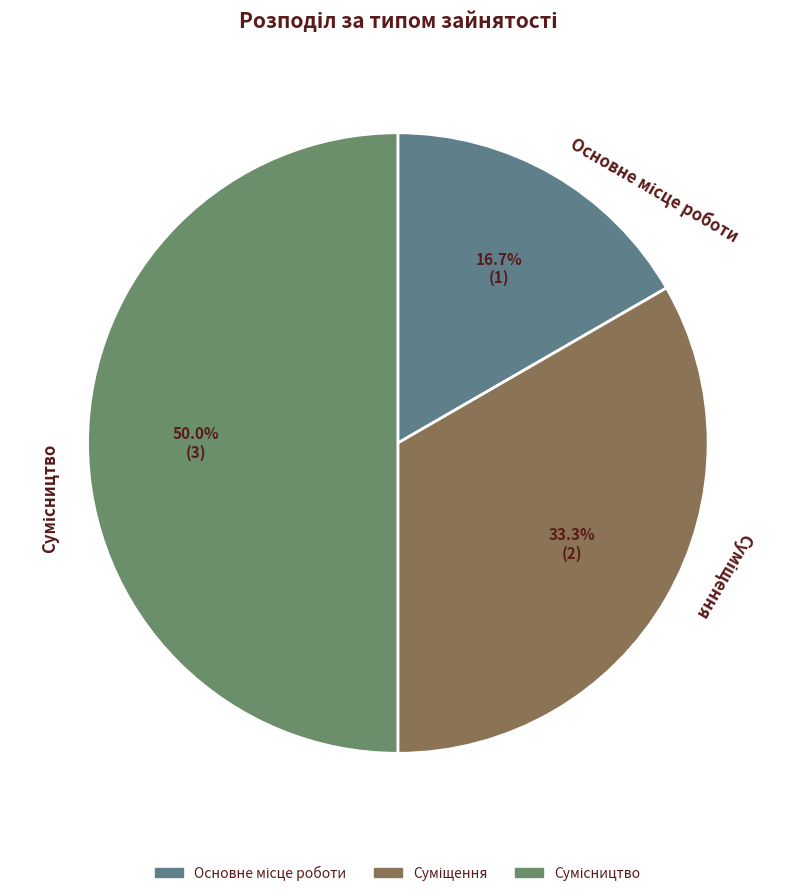

Rank the categories by value from highest to lowest.

Сумісництво, Суміщення, Основне місце роботи